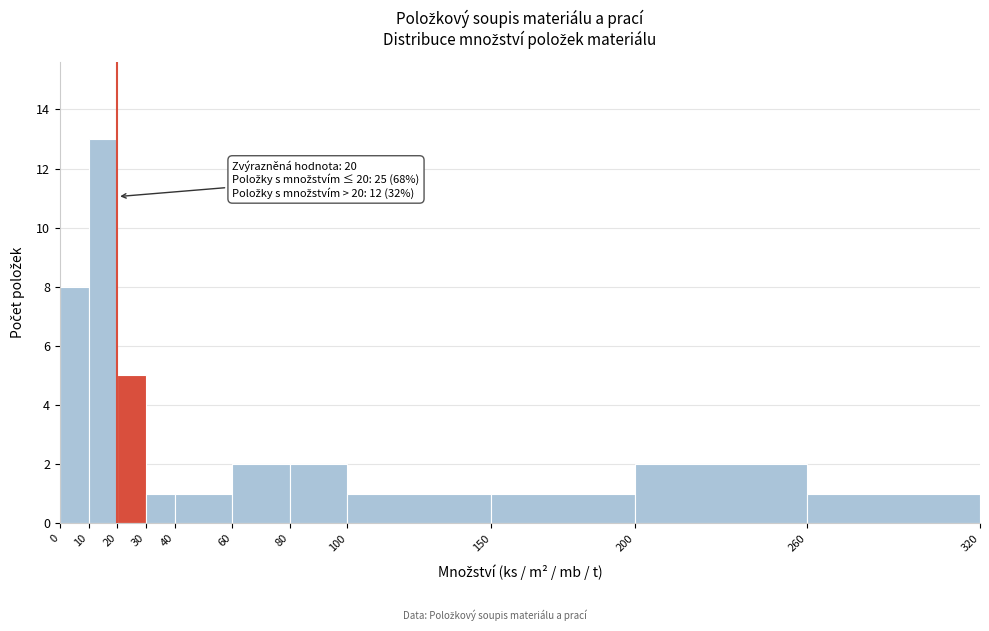

Which range on the x-axis has the tallest bar?

10 to 20